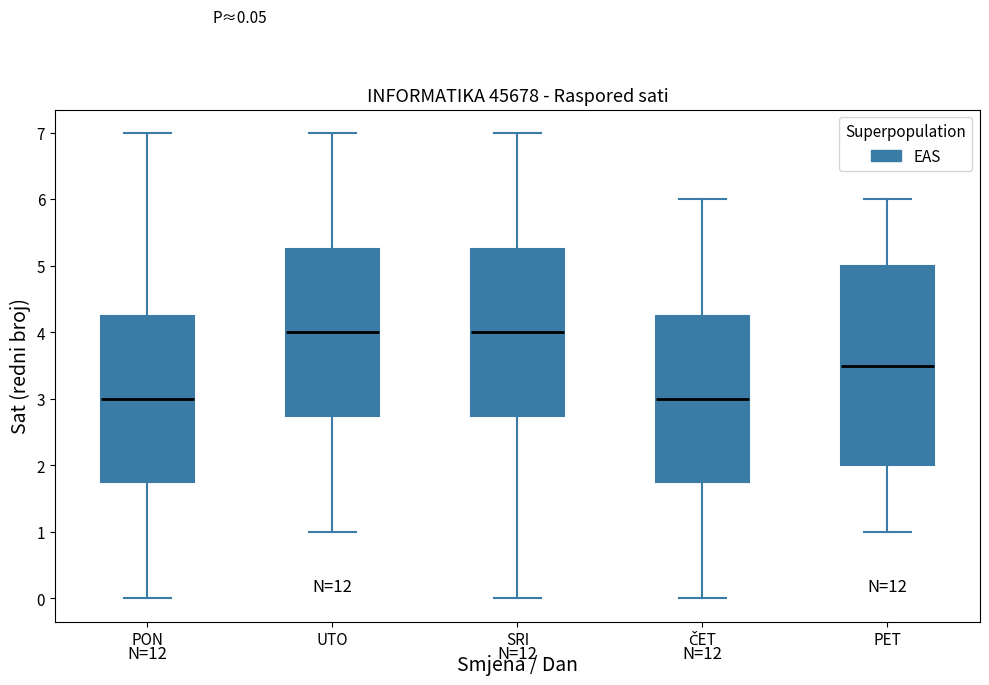

Comparing the boxes themselves (not the whiskers), which one is the tallest?

PET